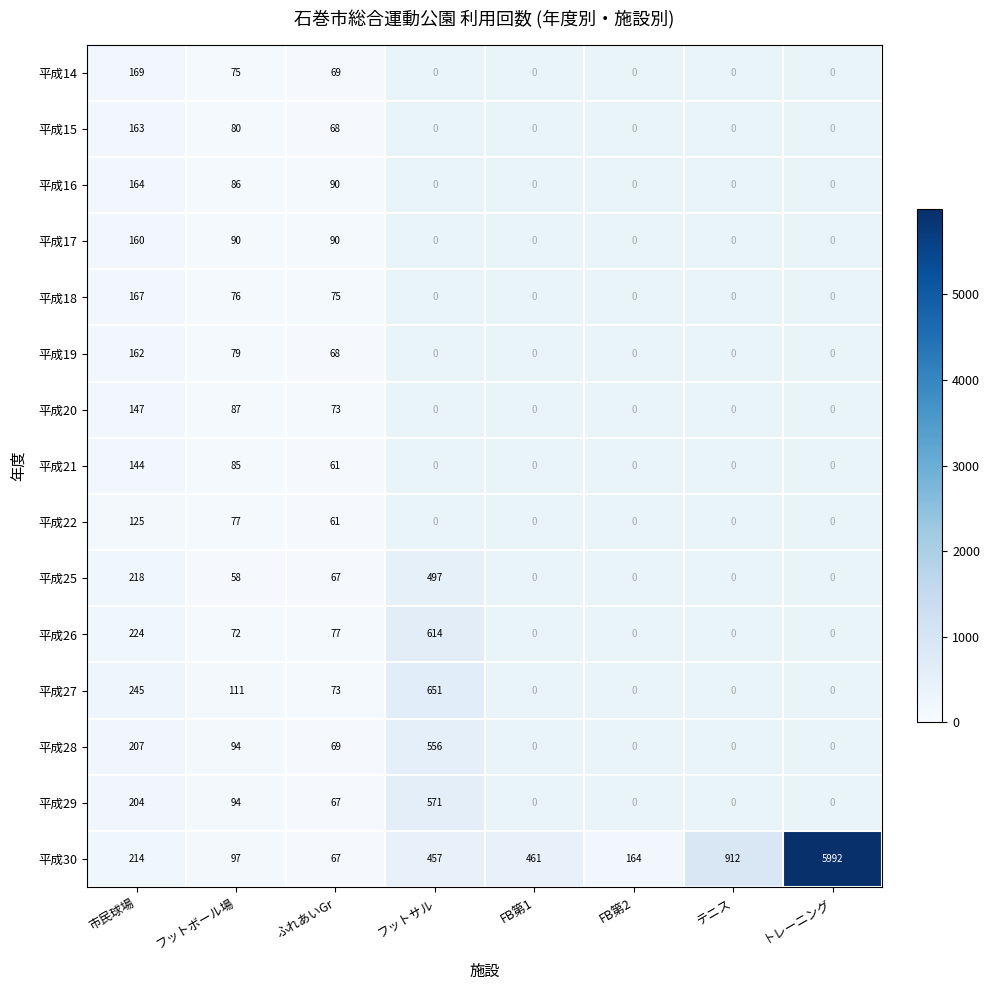

True or false: 平成28 has a value of 207 at 市民球場.

True